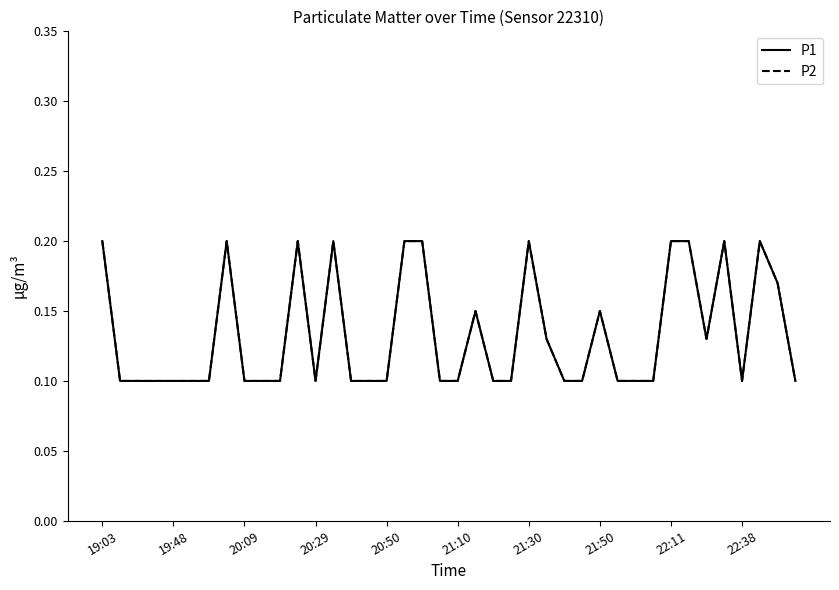

Does the chart have visible grid lines?

No